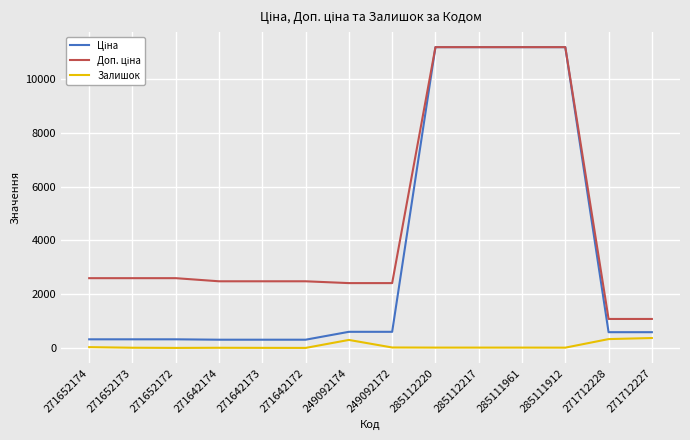

What is the total value across all series at 271712227?

2044.6